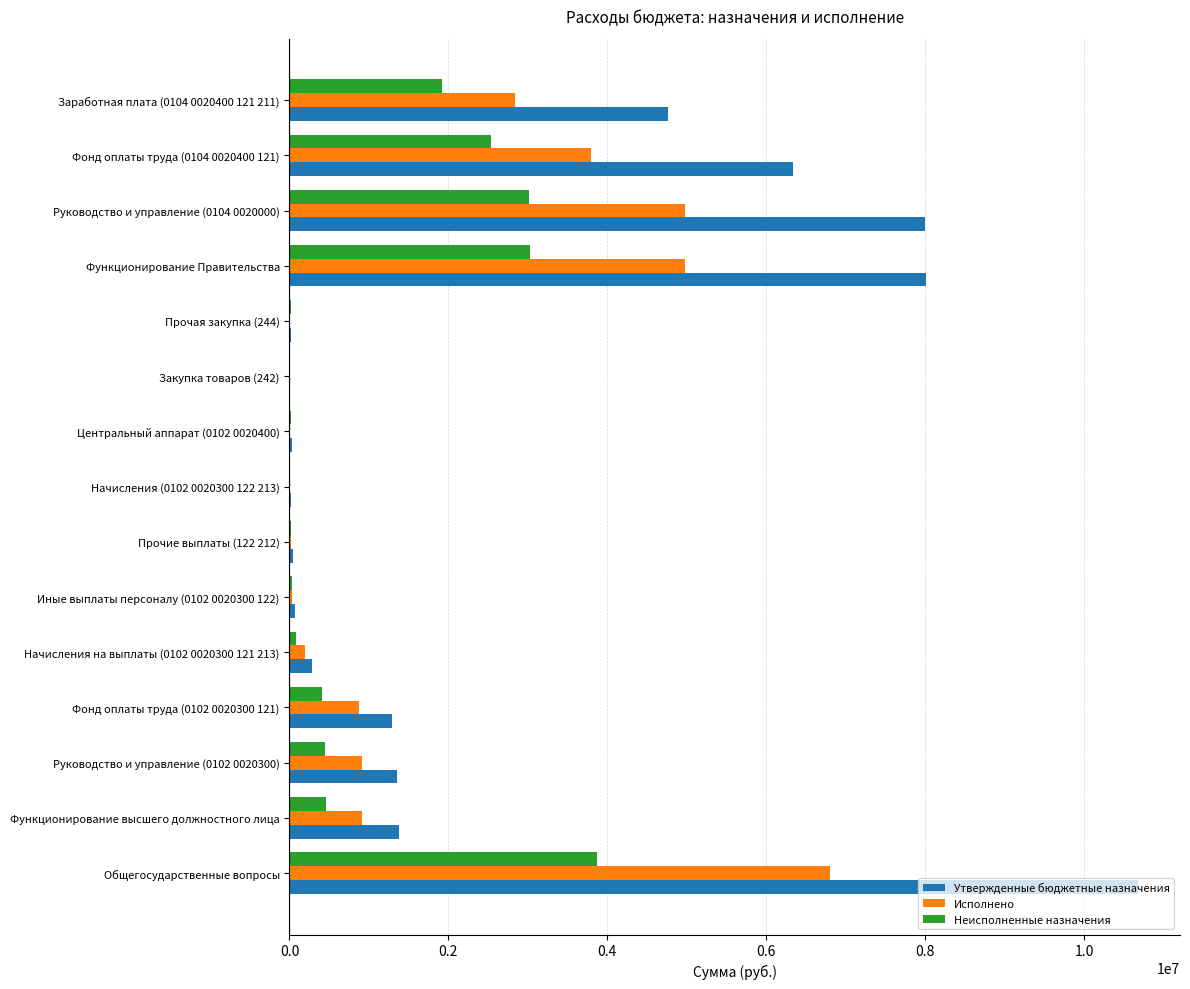

Where is Исполнено nearest to the value 3399044?

Фонд оплаты труда (0104 0020400 121)